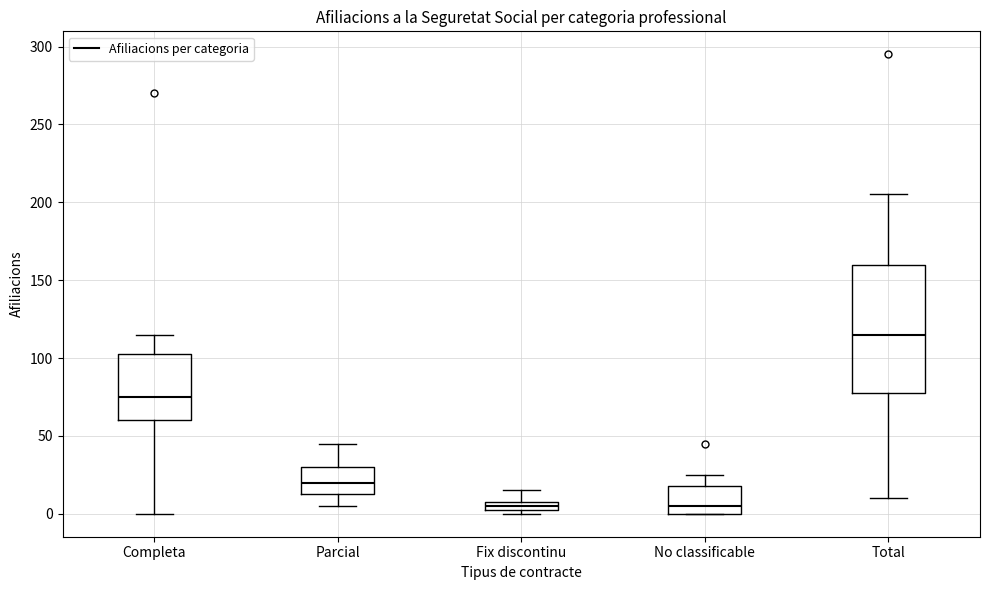

Where is the upper edge of the box for Completa on the y-axis? The values are not printed on the chart, so give them approximately, as read against the axis.

105